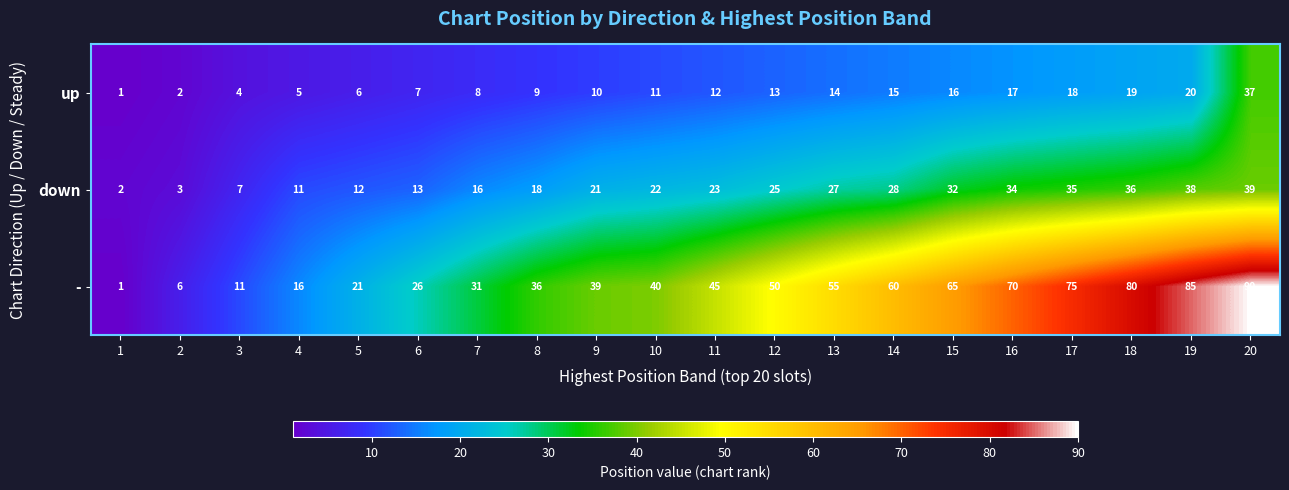

List the labels in order of down value, largest first.

20, 19, 18, 17, 16, 15, 14, 13, 12, 11, 10, 9, 8, 7, 6, 5, 4, 3, 2, 1